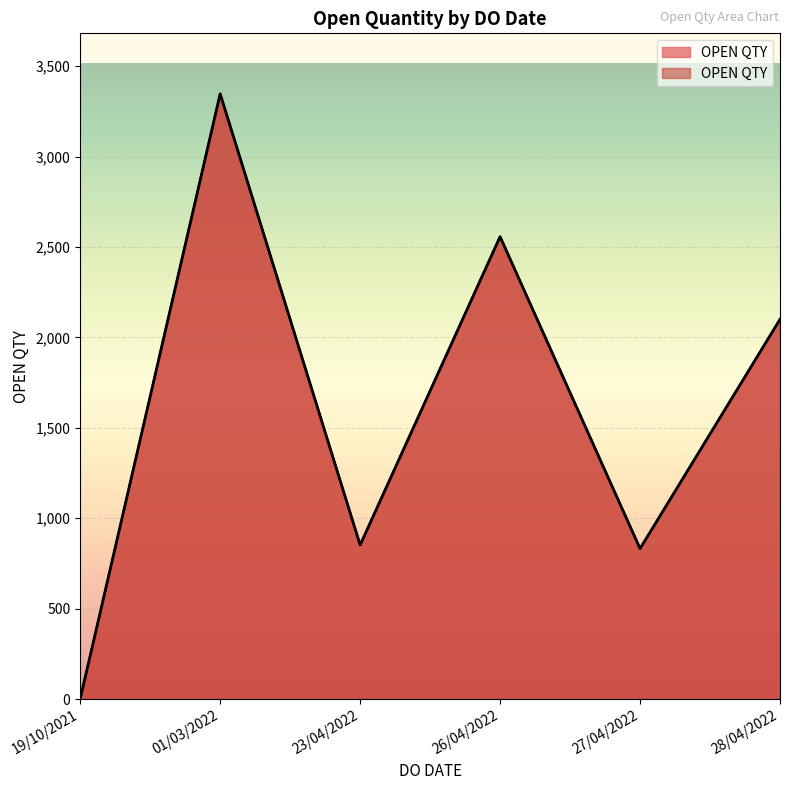

True or false: the data shows 2511 at 01/03/2022.

False